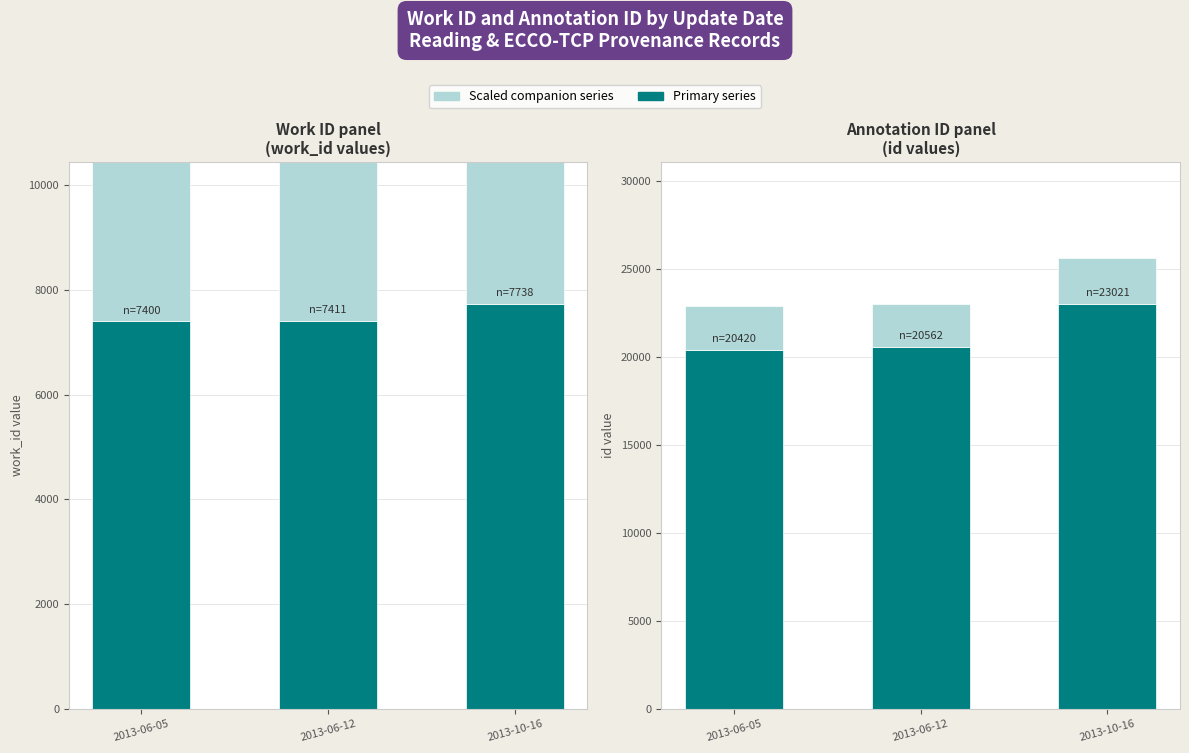

List the labels in order of work_id value, smallest first.

2013-06-05, 2013-06-12, 2013-10-16